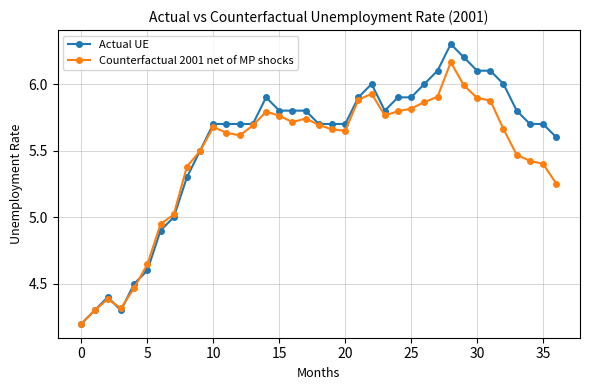

Which series ends up on top after the final intersection of Actual UE and Counterfactual 2001 net of MP shocks?

Actual UE